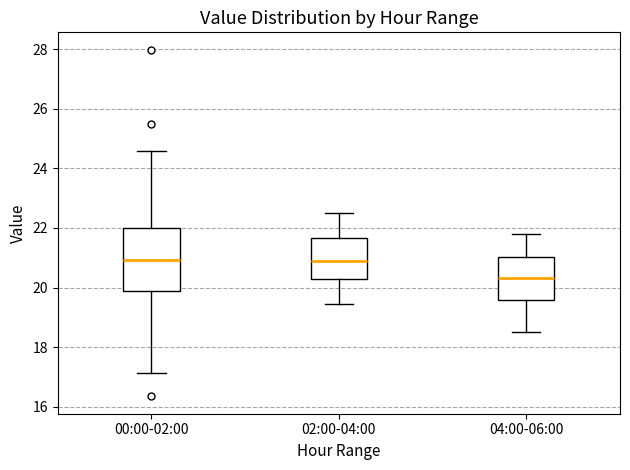

Where is the upper edge of the box for 02:00-04:00 on the y-axis? The values are not printed on the chart, so give them approximately, as read against the axis.

21.6